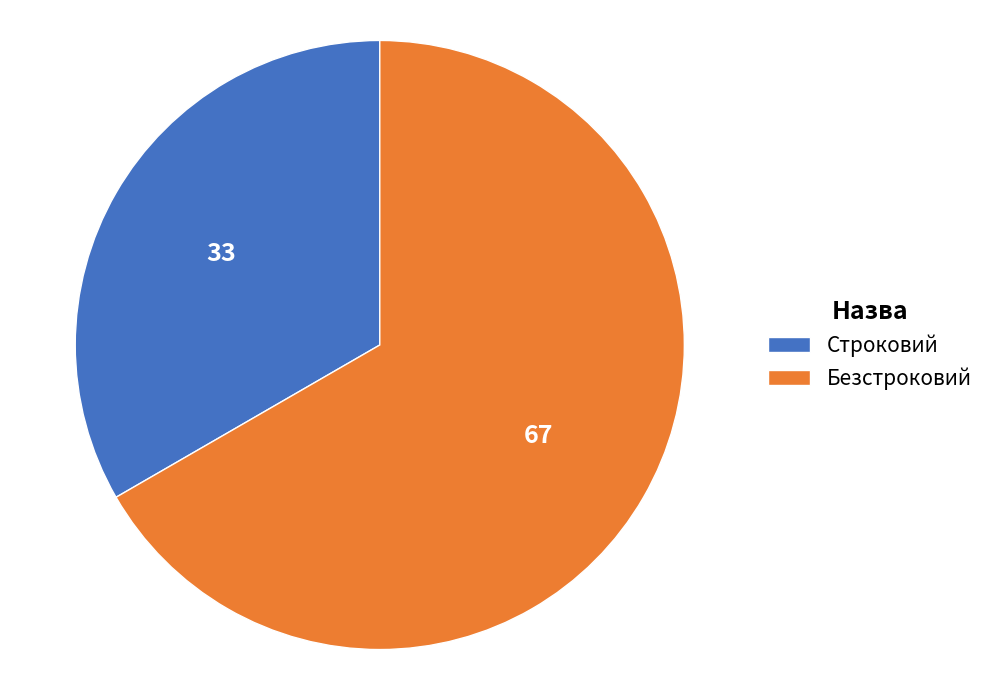

Rank the categories by value from highest to lowest.

Безстроковий, Строковий